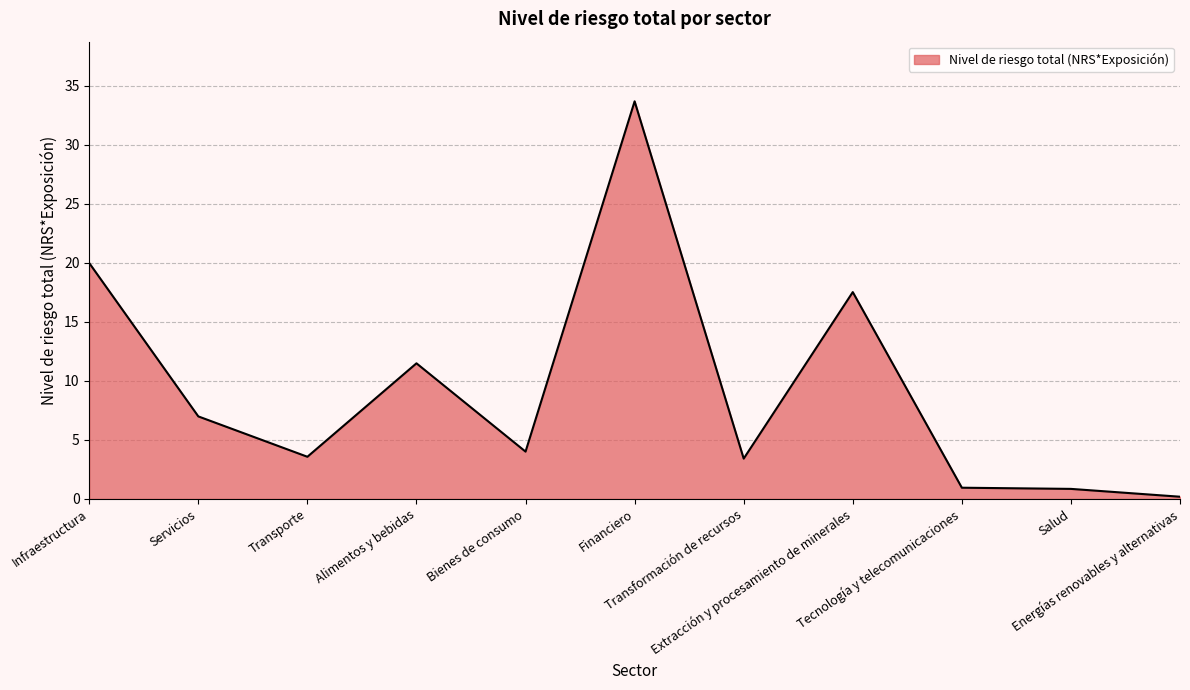

At which label does the data first exceed 4?

Infraestructura